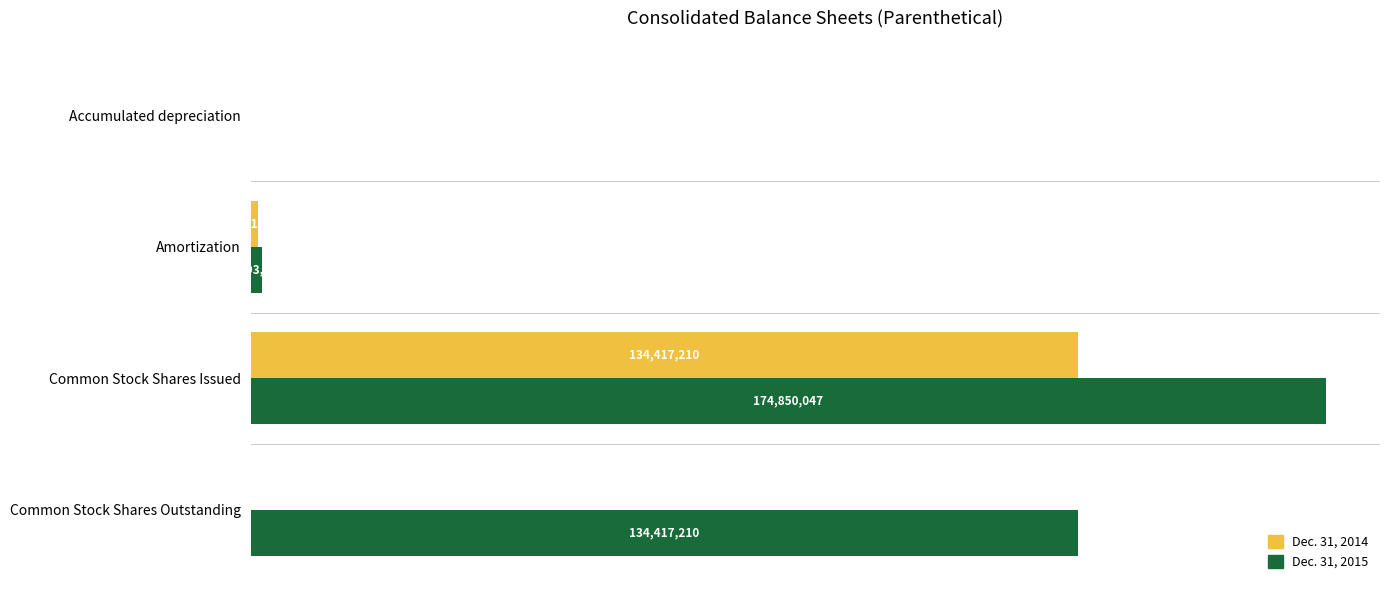

Which series changed the most between Common Stock Shares Issued and Common Stock Shares Outstanding?

Dec. 31, 2014